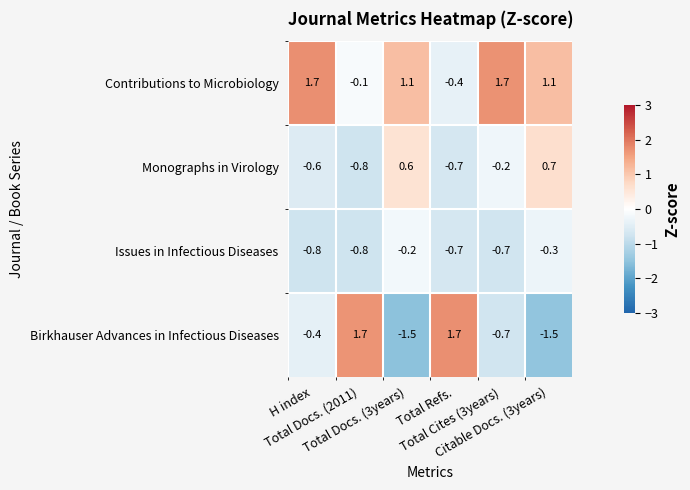

What is the minimum value shown in the chart?

-1.5